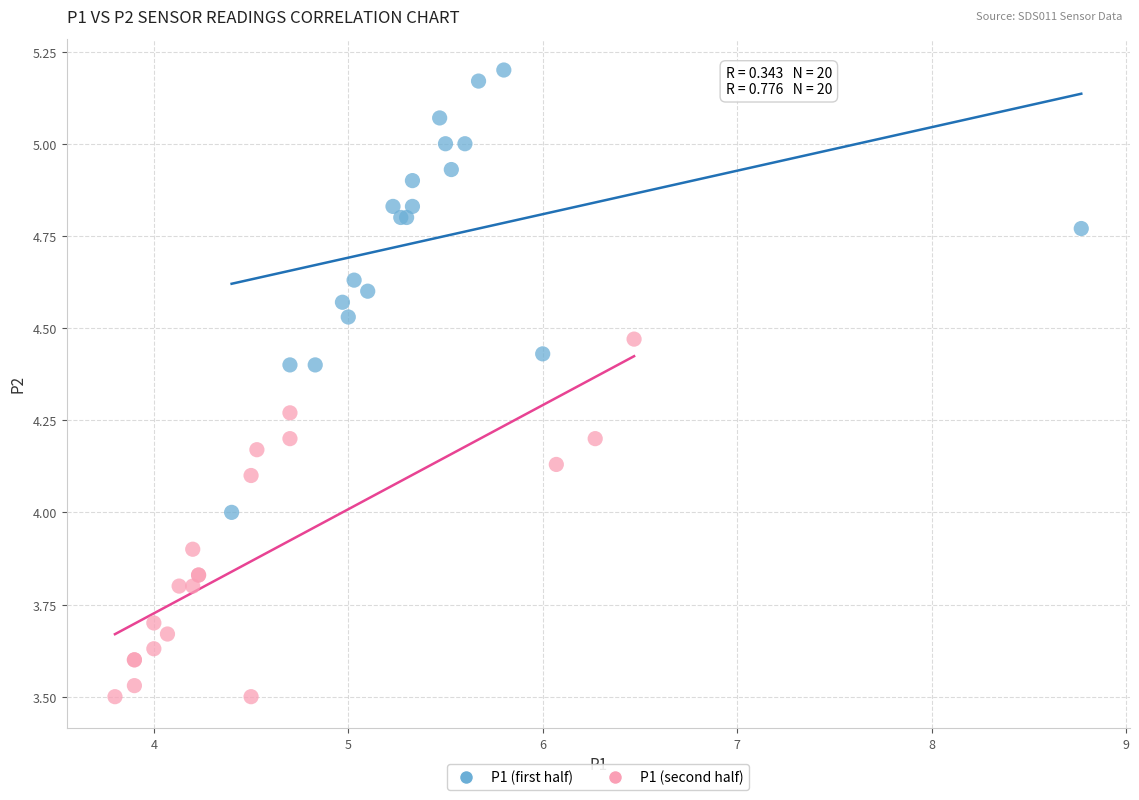

Which series has the widest spread of Y values?

P1 (first half)